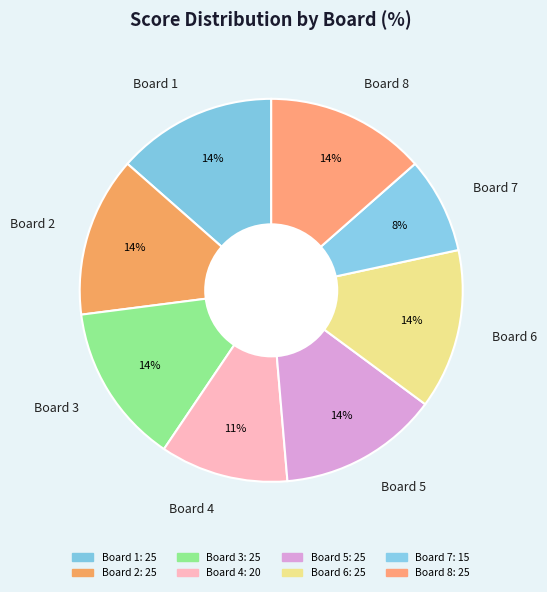

Which slice is the smallest?

Board 7